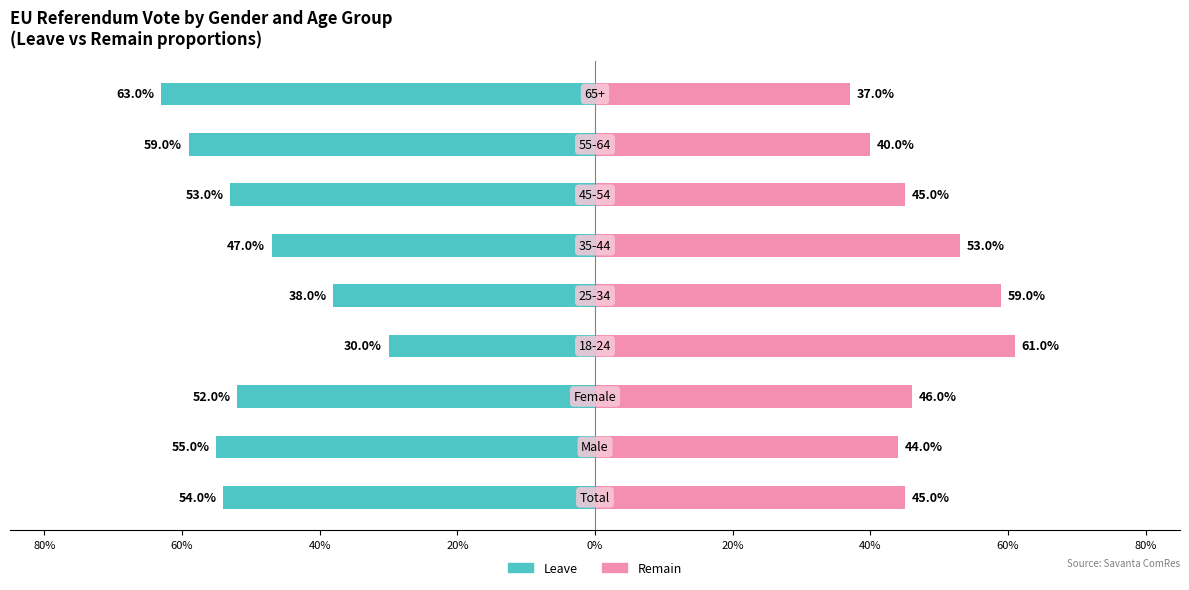

Reading right to left, extract all data points from this chart.

Leave: 80%=-0.6	60%=-0.6	40%=-0.5	20%=-0.5	0%=-0.4	20%=-0.3	40%=-0.5	60%=-0.6	80%=-0.5
Remain: 80%=0.4	60%=0.4	40%=0.5	20%=0.5	0%=0.6	20%=0.6	40%=0.5	60%=0.4	80%=0.5